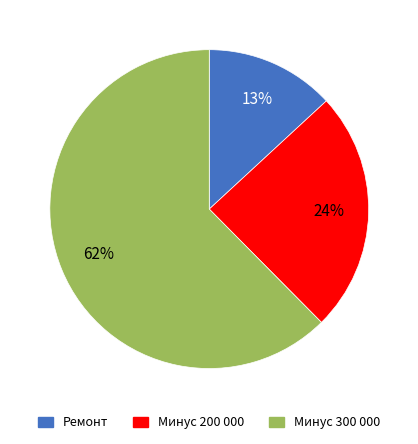

Is the sum of Минус 300 000 and Минус 200 000 greater than half?

Yes